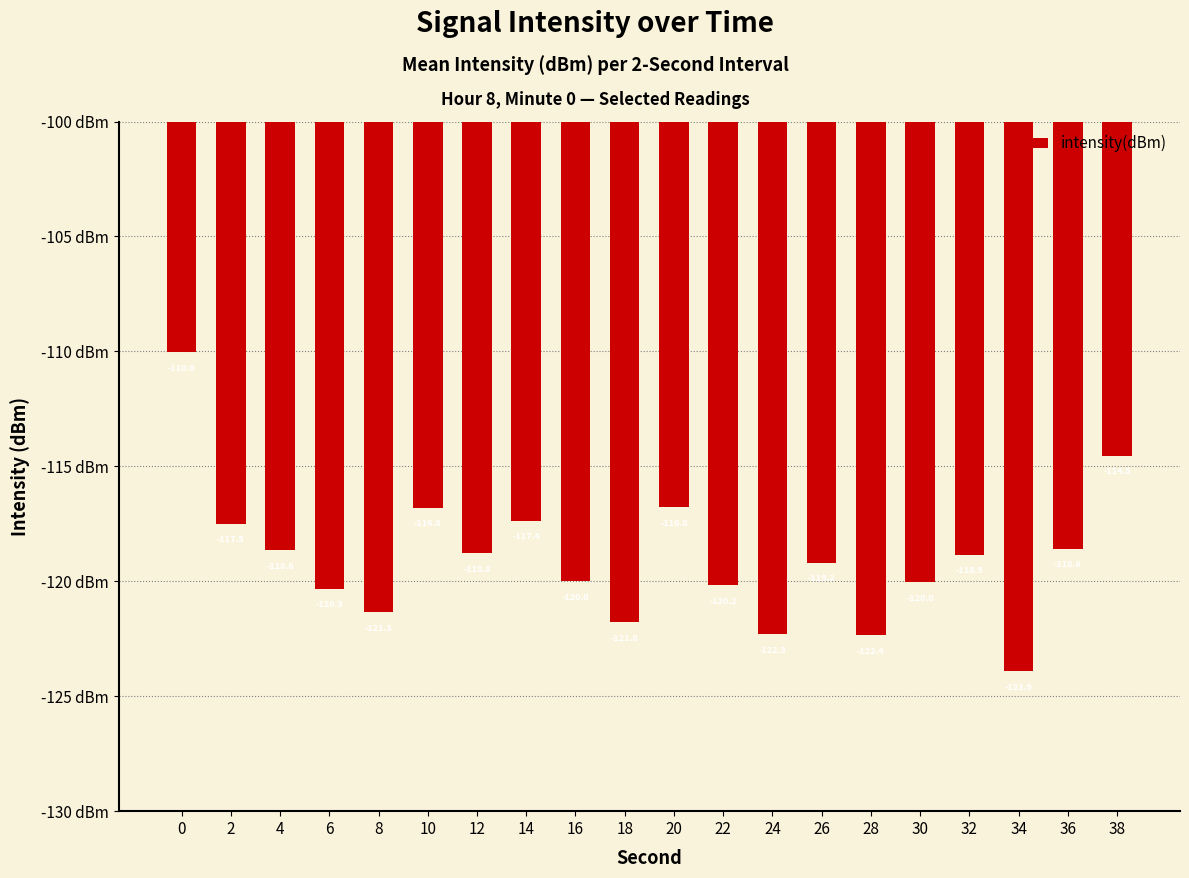

Reading left to right, extract all data points from this chart.

0=-110.0	2=-117.5	4=-118.6	6=-120.3	8=-121.3	10=-116.8	12=-118.8	14=-117.4	16=-120.0	18=-121.8	20=-116.8	22=-120.2	24=-122.3	26=-119.2	28=-122.4	30=-120.0	32=-118.9	34=-123.9	36=-118.6	38=-114.5